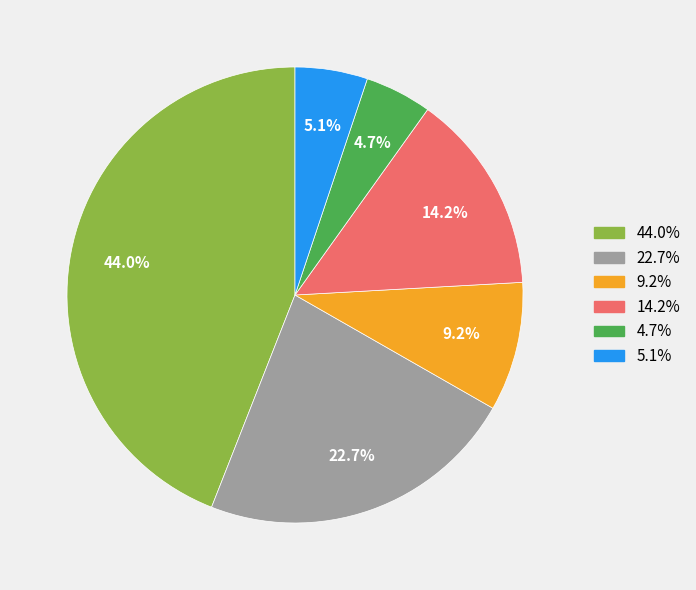

Does any single category account for the majority?

No